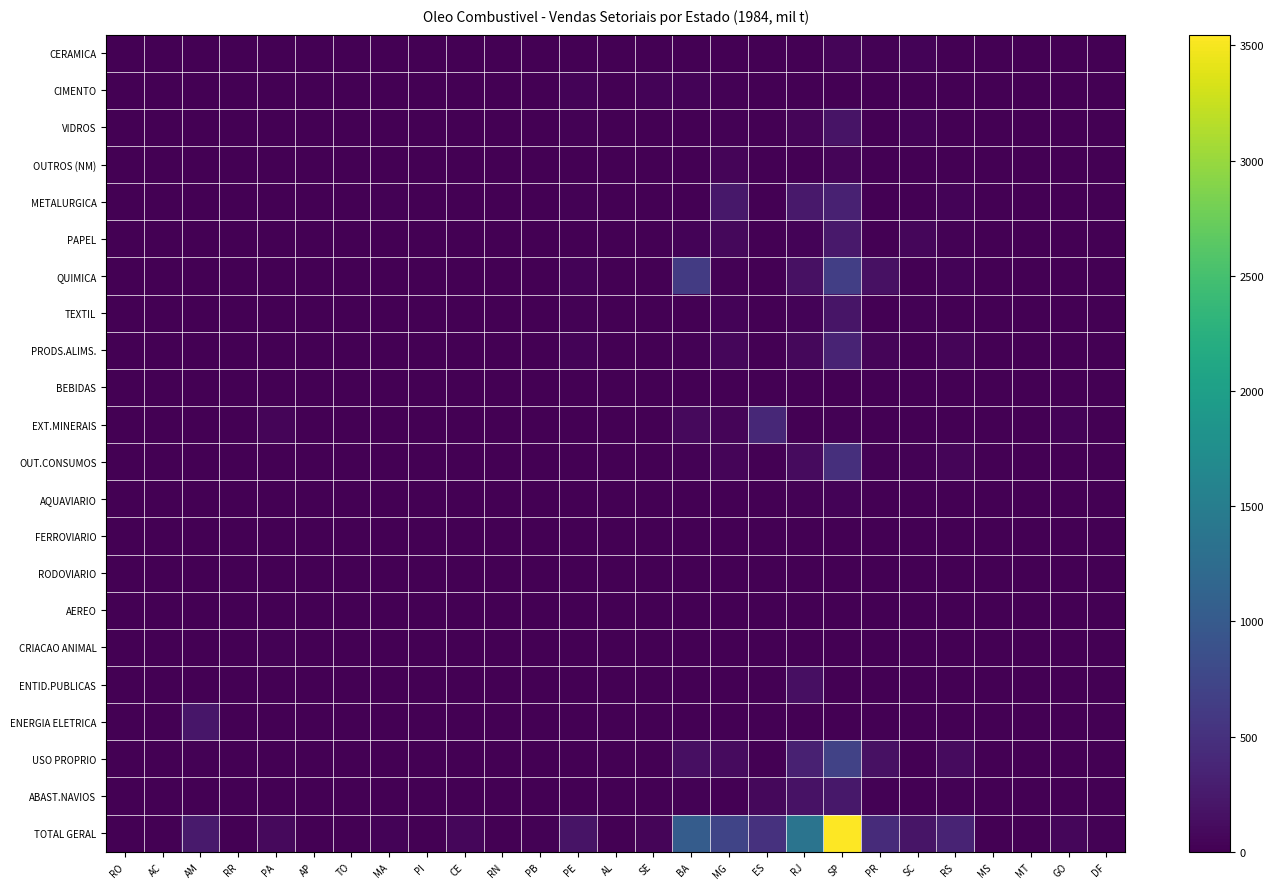

Which series changed the most between AM and TO?

TOTAL GERAL